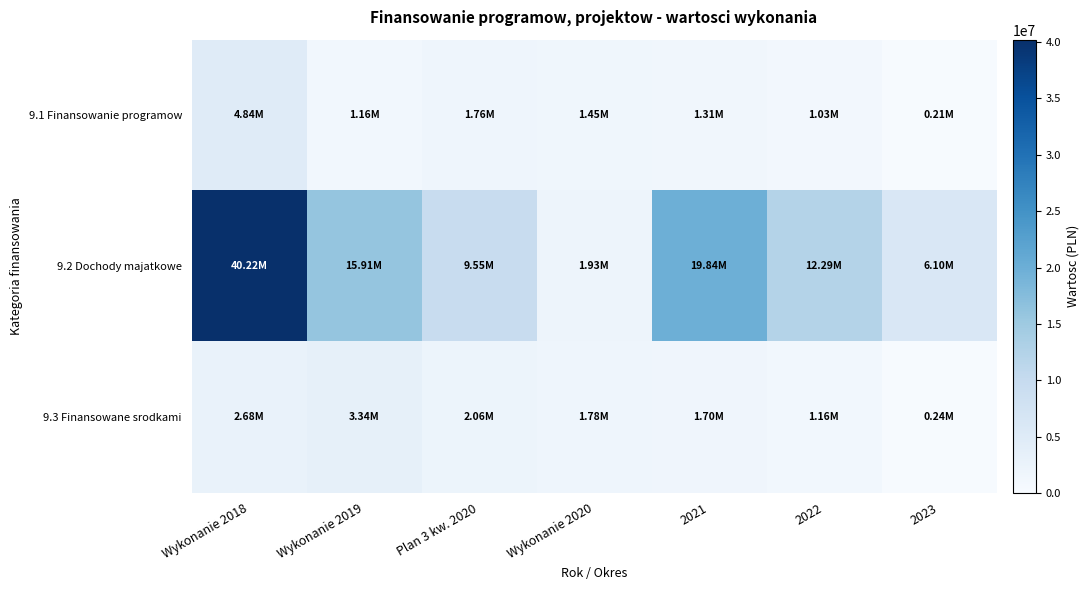

Which category has the lowest value across all series?

2023